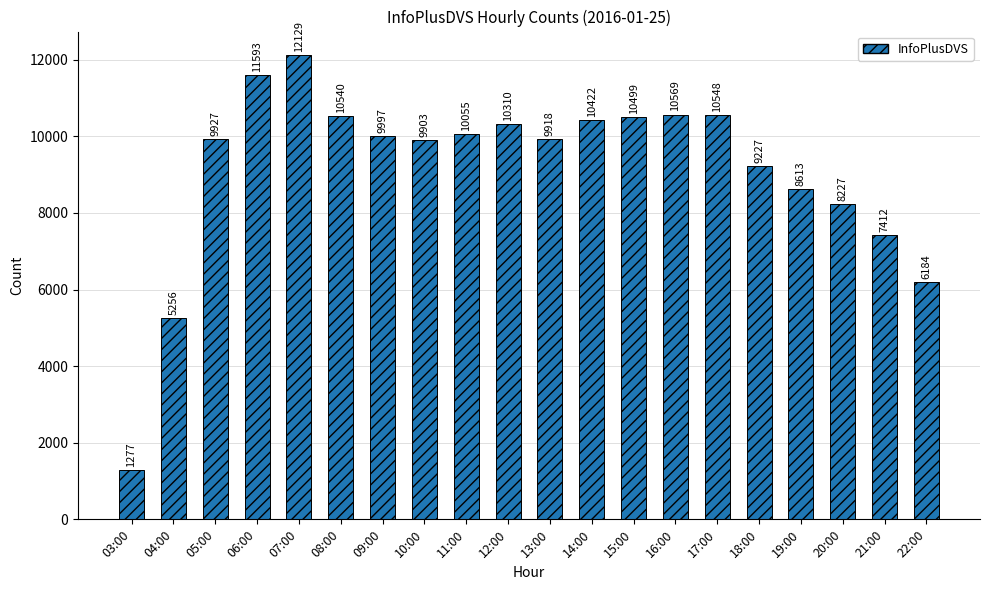

Does the chart contain any negative values?

No